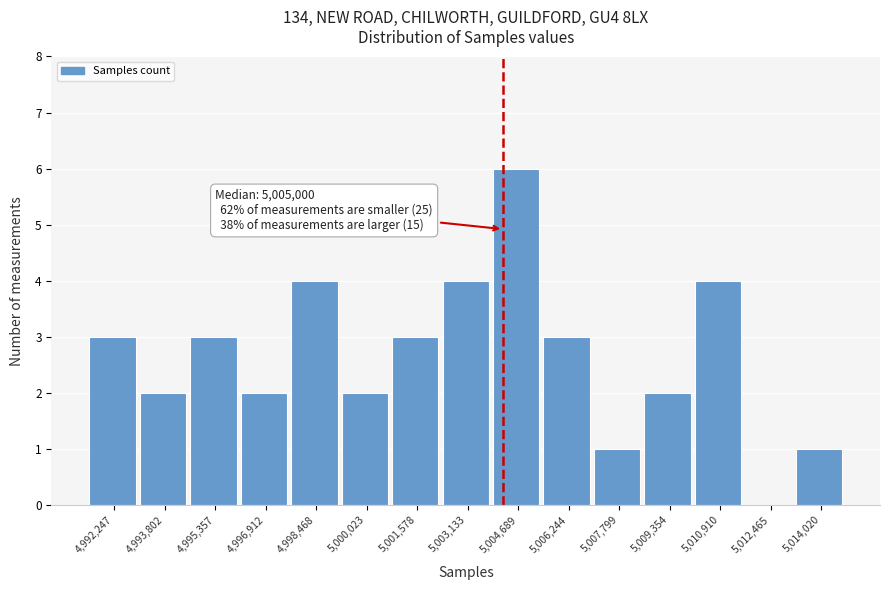

Reading left to right, what are all the values shown in this chart?

4,992,247=3	4,993,802=2	4,995,357=3	4,996,912=2	4,998,468=4	5,000,023=2	5,001,578=3	5,003,133=4	5,004,689=6	5,006,244=3	5,007,799=1	5,009,354=2	5,010,910=4	5,012,465=0	5,014,020=1